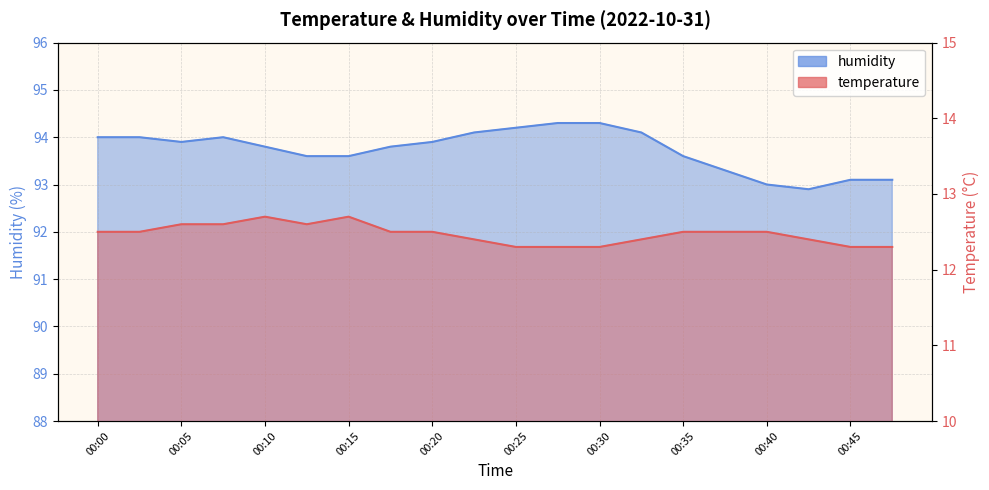

The value of temperature at 00:32 is 5.7. True or false?

False